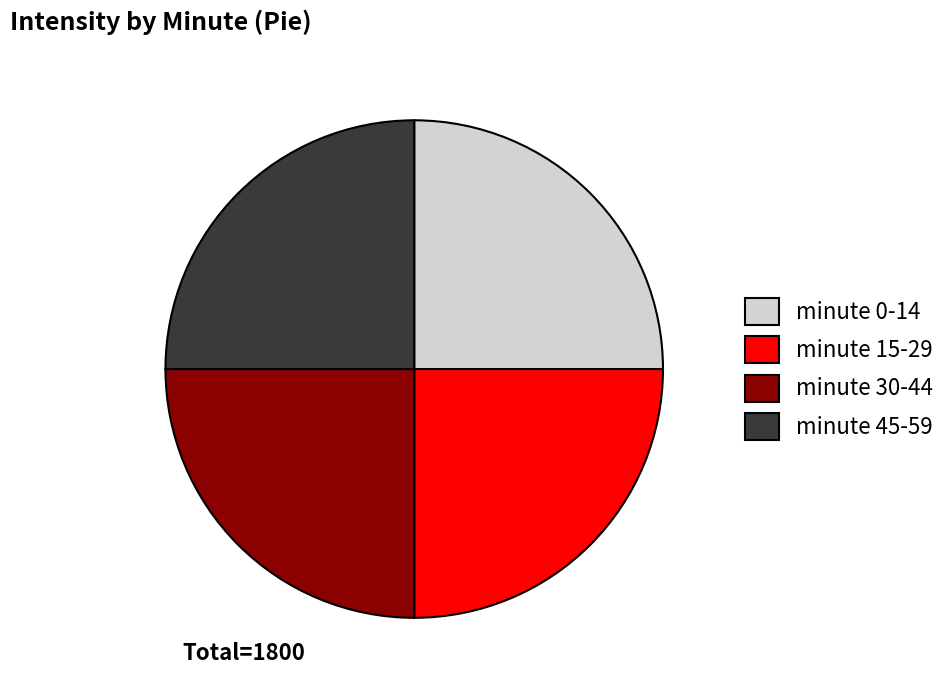

What is the ratio of the value at minute 15-29 to the value at minute 30-44?

1.0